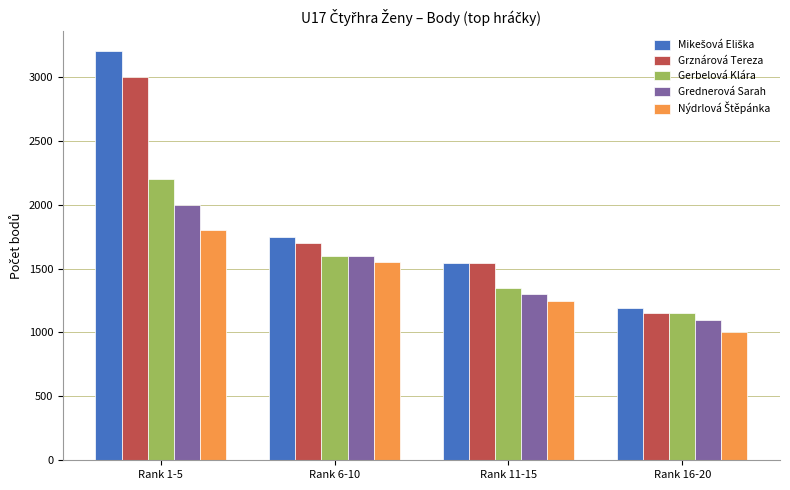

What is the total value across all series at Rank 1-5?

12200